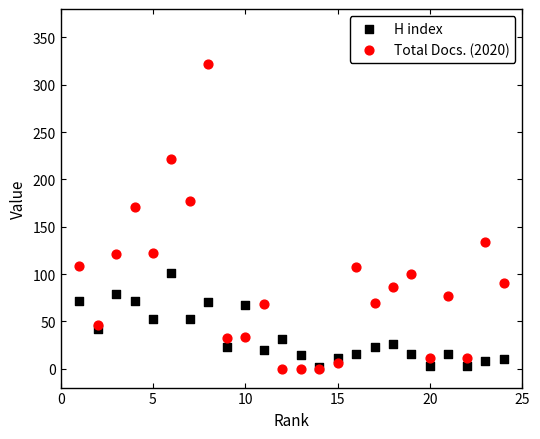

What are all the series names shown in the legend?

H index, Total Docs. (2020)